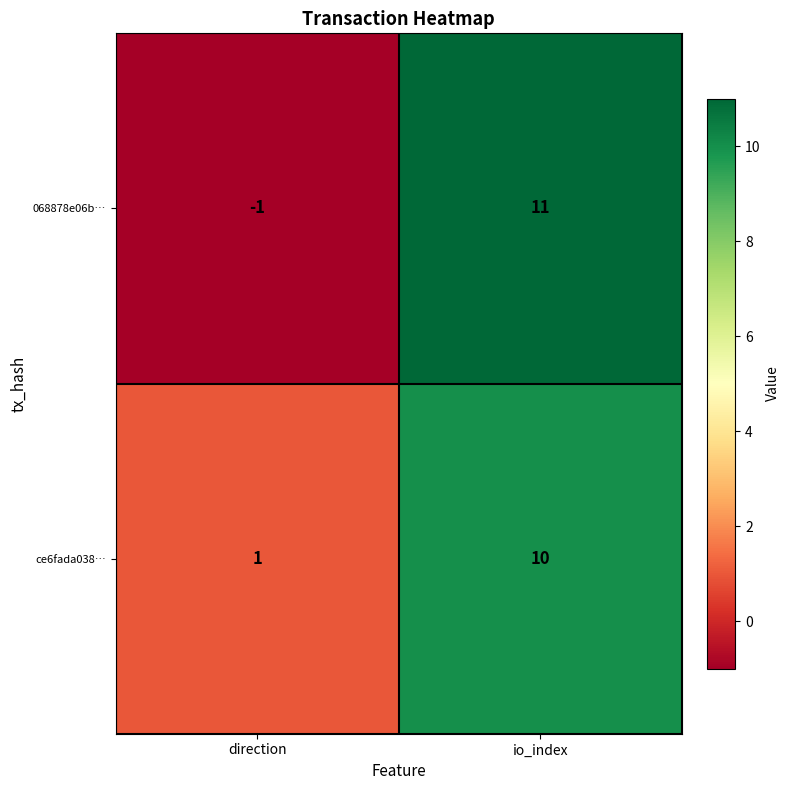

Reading right to left, list all the values displayed in this chart.

068878e06b…: 11	-1
ce6fada038…: 10	1